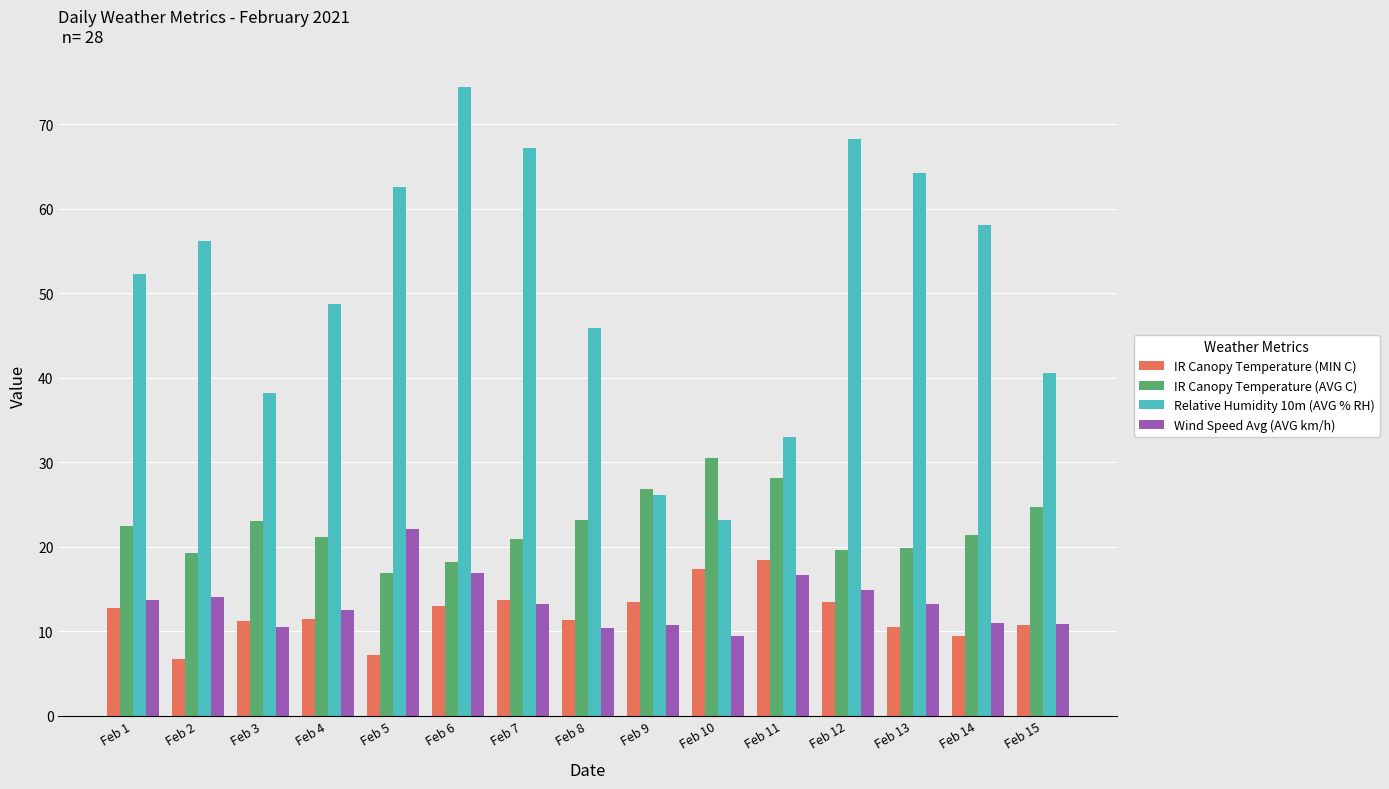

How many values in the Relative Humidity 10m (AVG % RH) series are below 52?

7